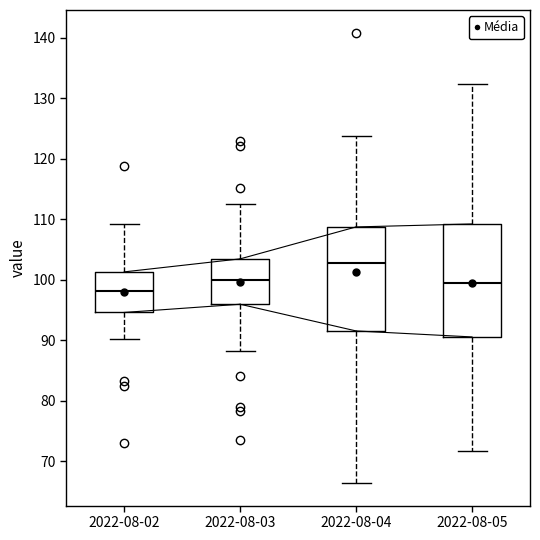

Which box has the lowest median line?

2022-08-02